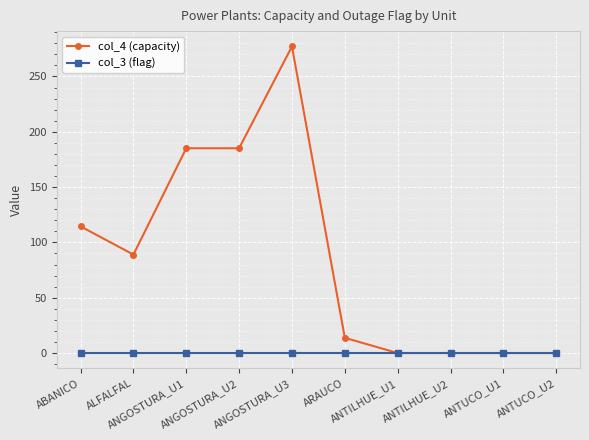

Which series has the largest total across all categories?

col_4 (capacity)